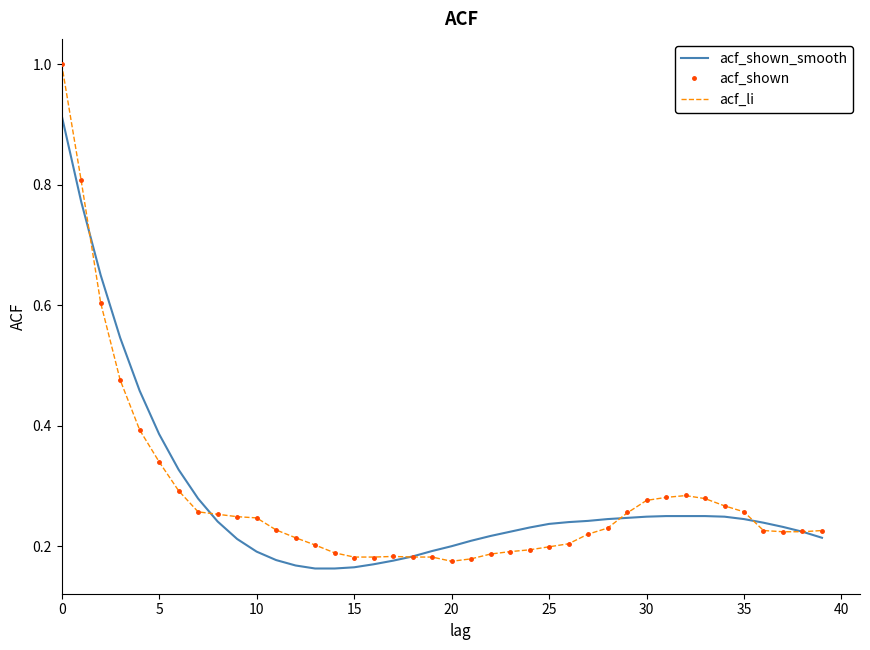

What is the maximum value shown in the chart?

1.0